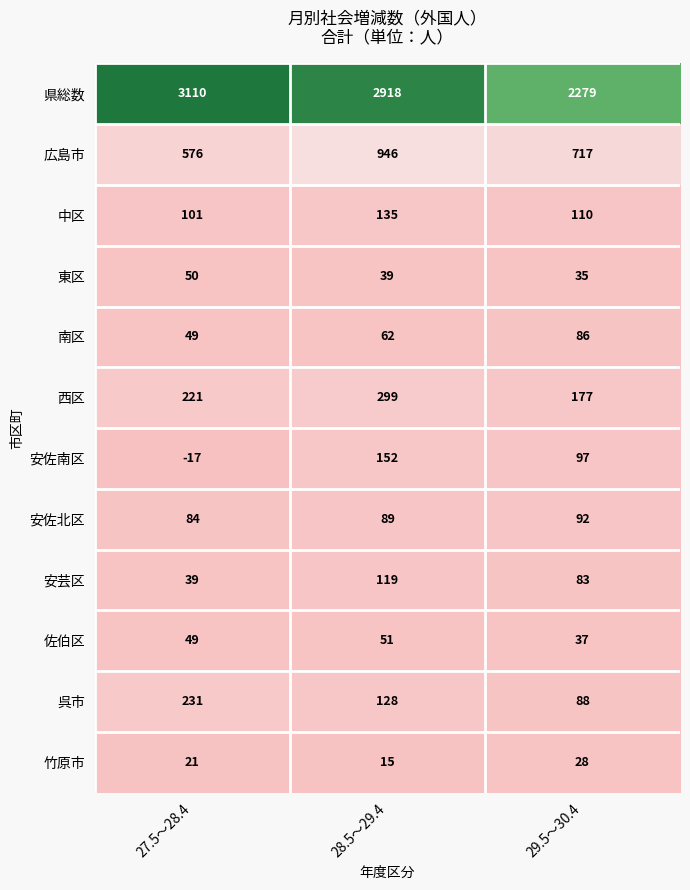

How many 県総数 values are between 2279 and 3110?

3